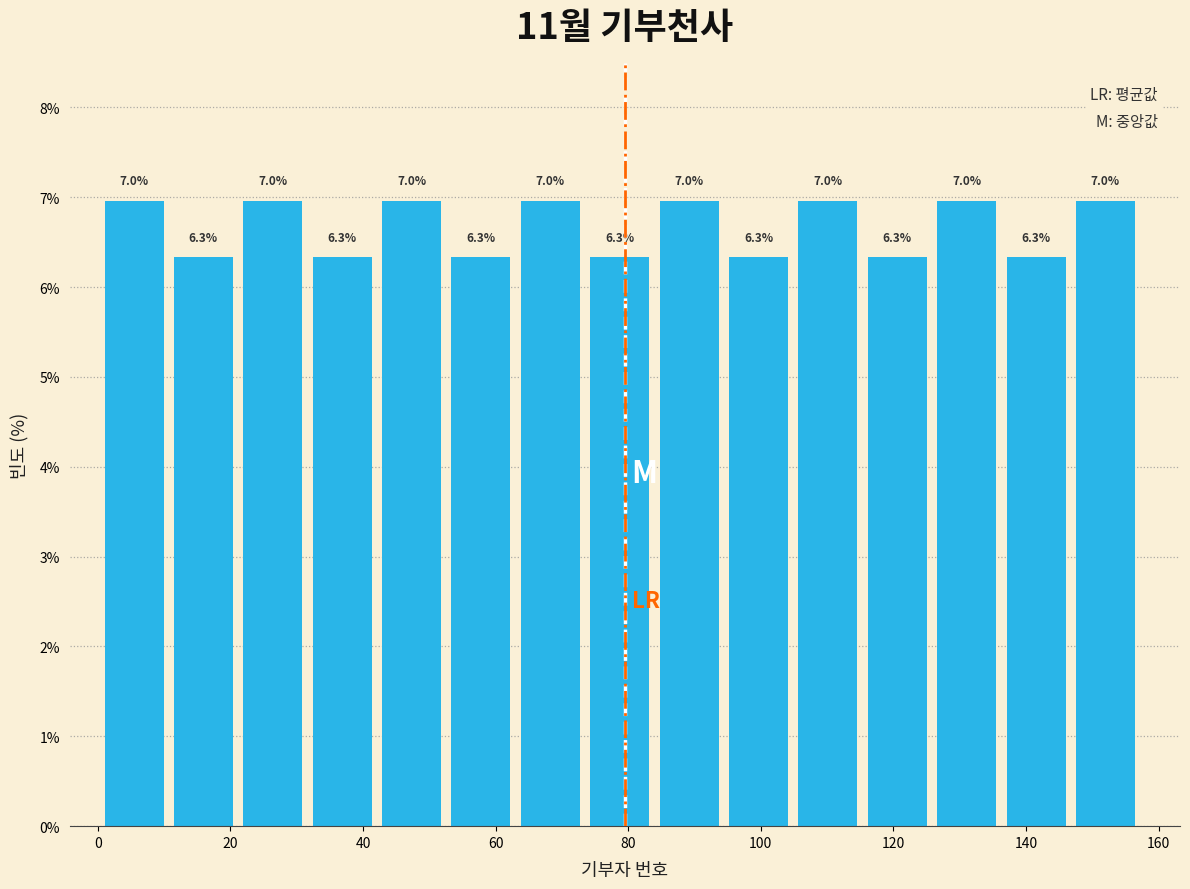

What is the height of the bar covering 116 to 126 on the x-axis? The bar edges are not printed on the chart, so give them approximately, as read against the axis.

6.3